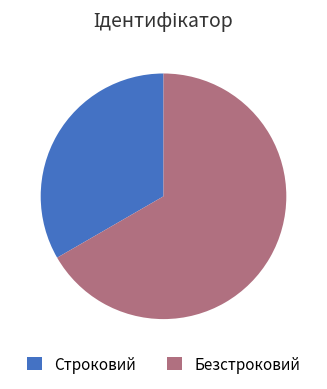

True or false: Строковий accounts for 33% of the total.

True